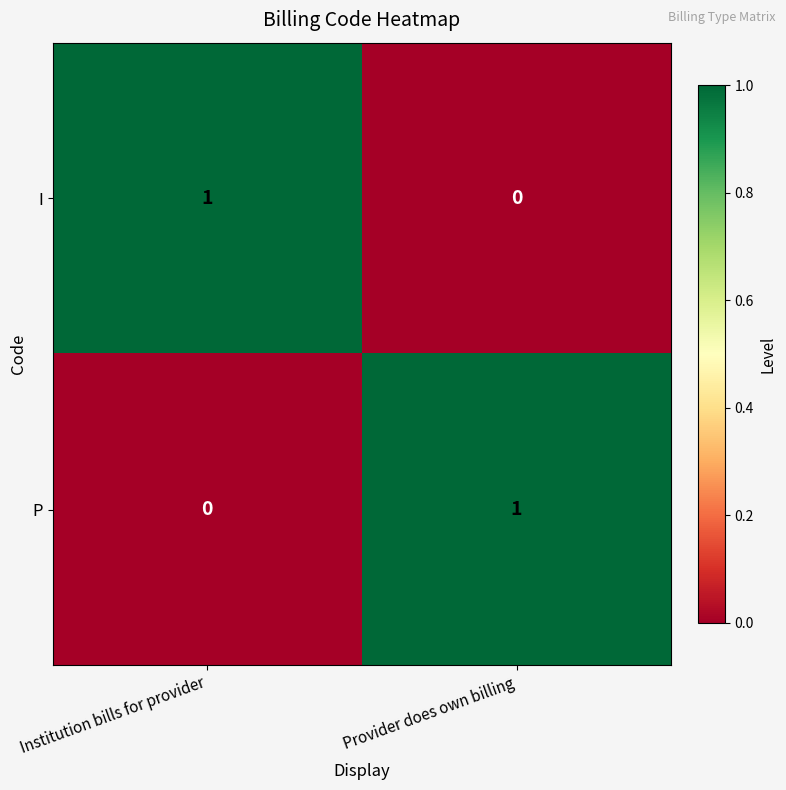

Reading right to left, transcribe all the data shown in this chart.

I: 0	1
P: 1	0